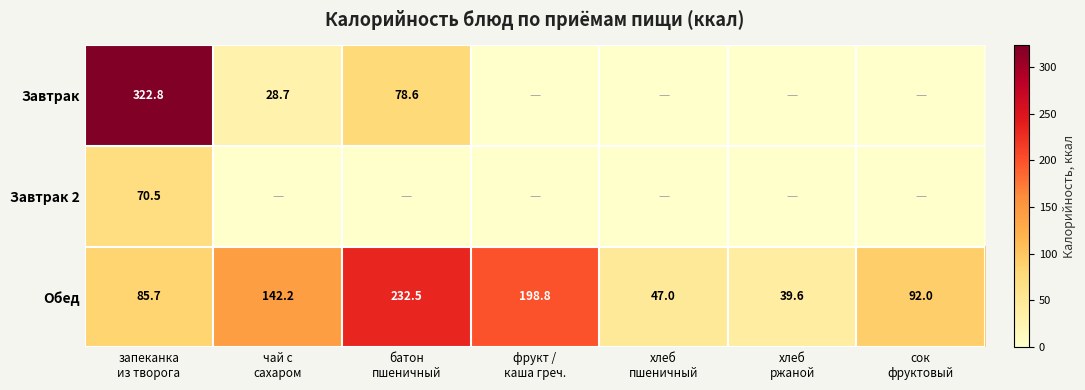

What is the difference between the maximum and minimum values in the Обед series?

192.9